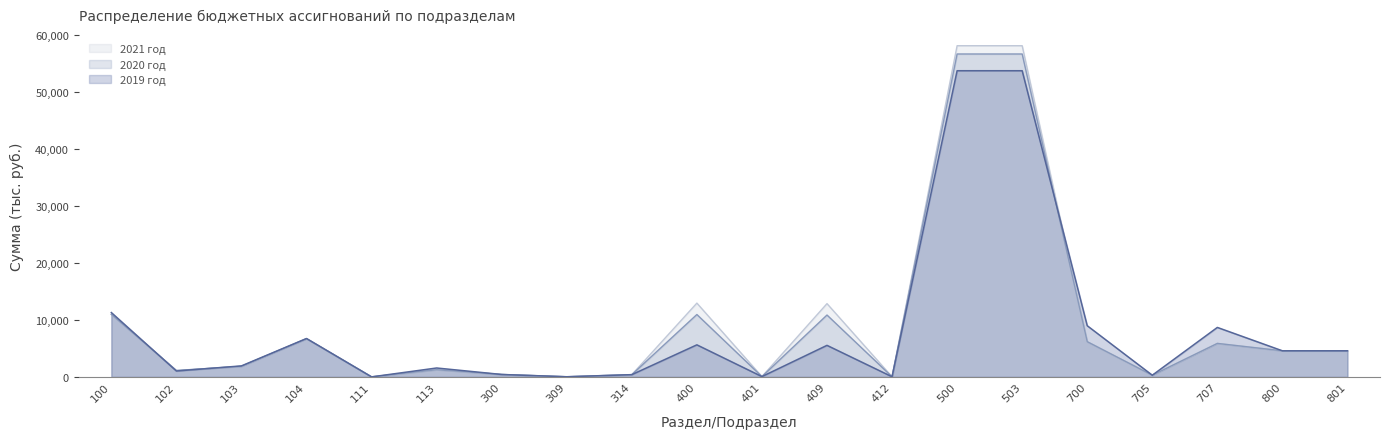

How many data points does each series have?

20